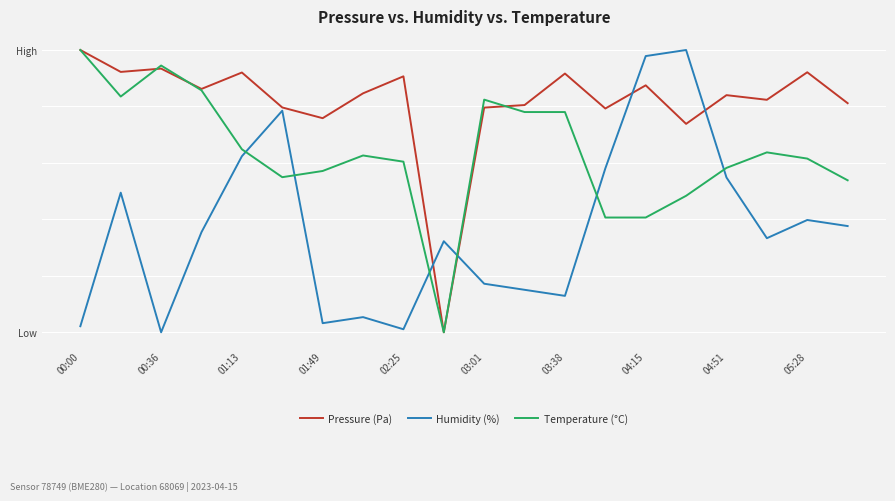

List the series in order of their peak value, lowest first.

Pressure (Pa), Humidity (%), Temperature (°C)